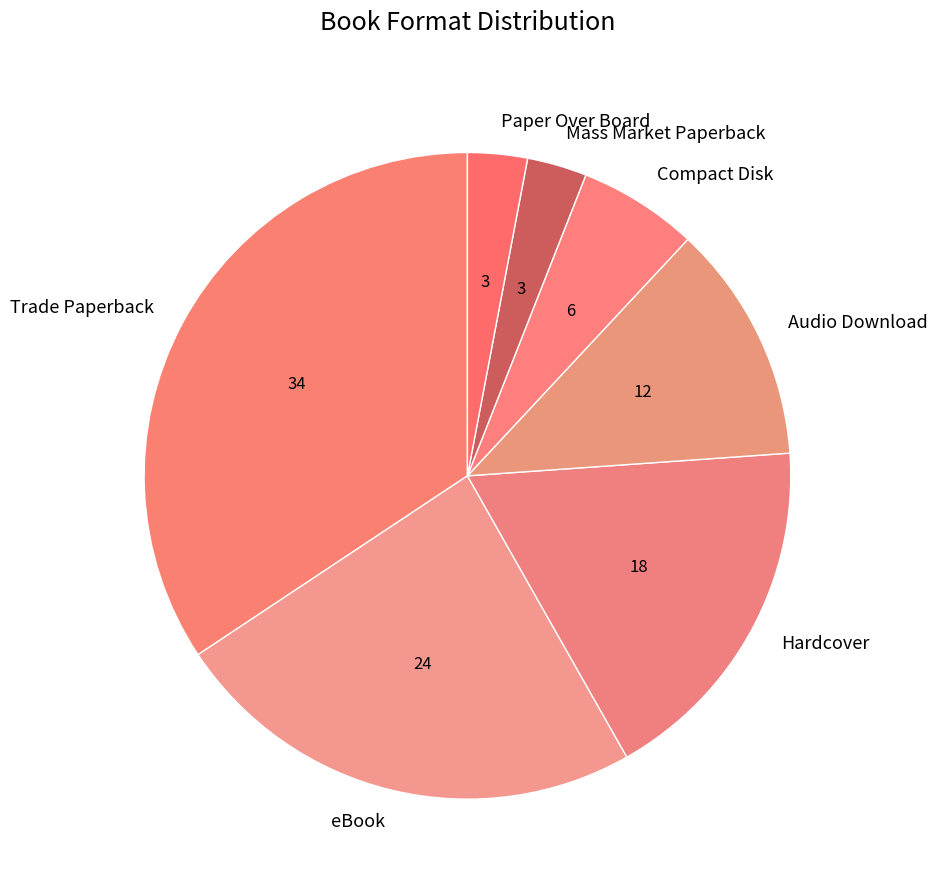

Count the number of slices in the pie.

7